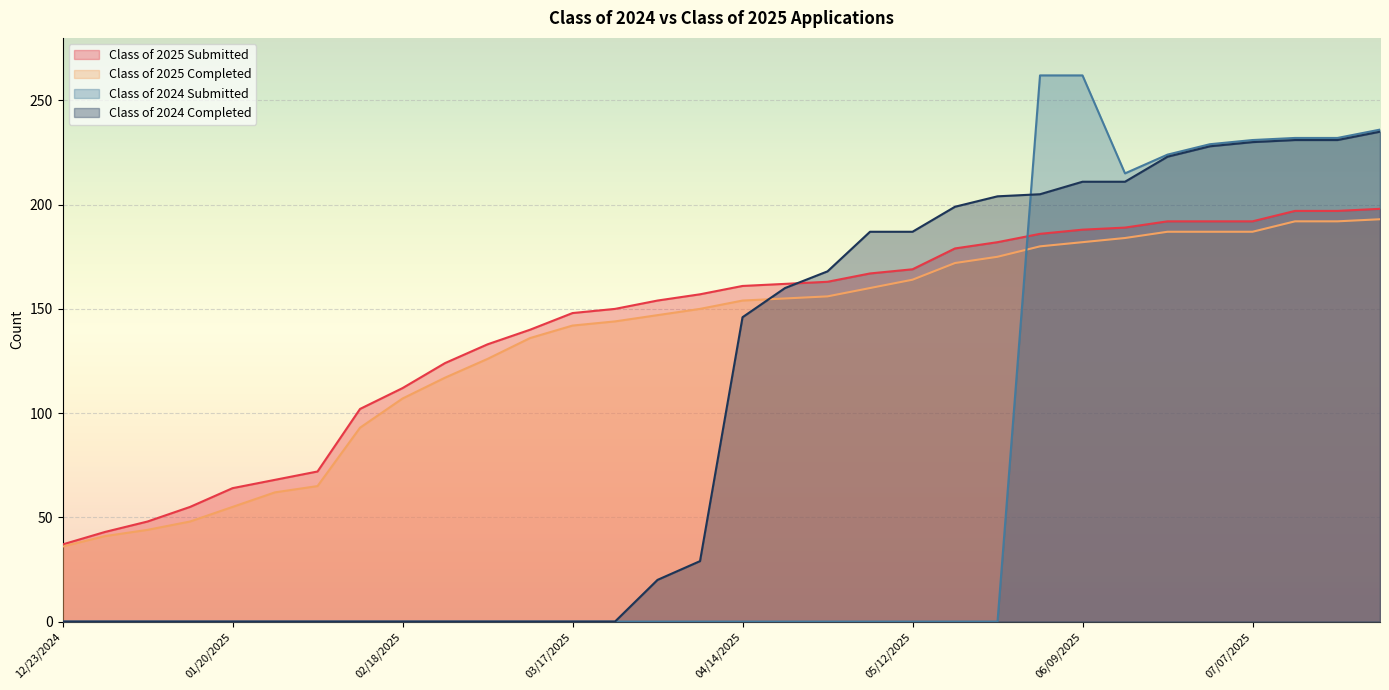

Where do Class of 2024 Submitted and Class of 2025 Submitted first cross each other?

05/26/2025 and 06/02/2025